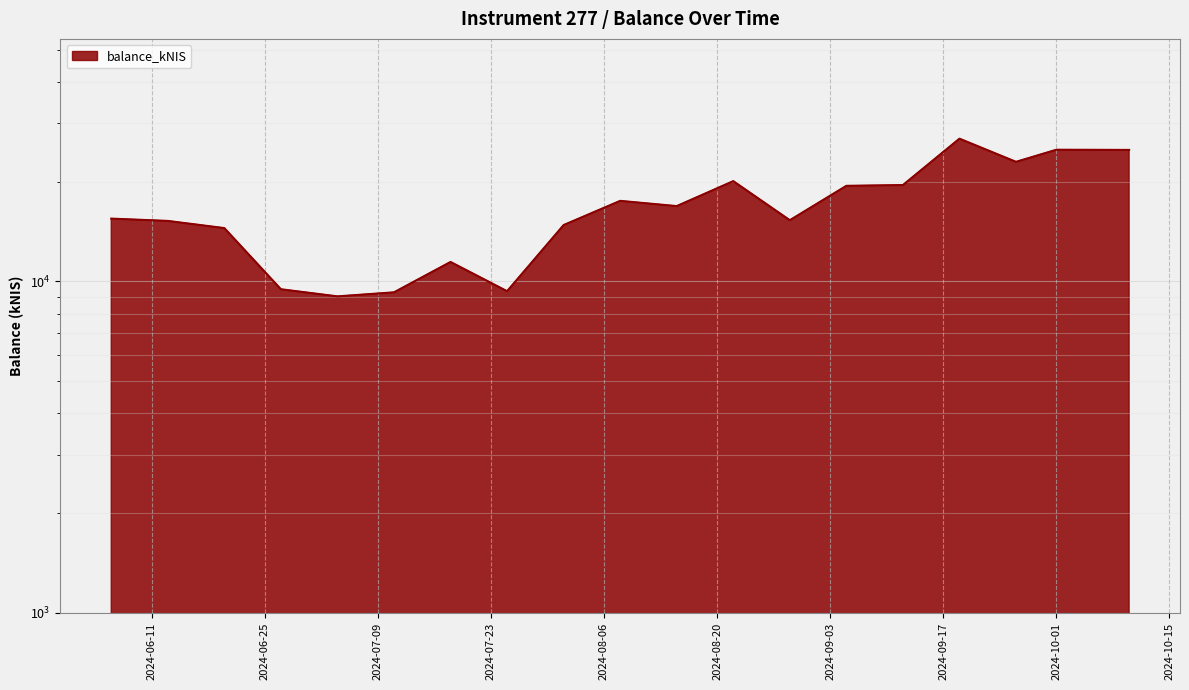

The value at 2024-08-01 is 3138.5. True or false?

False